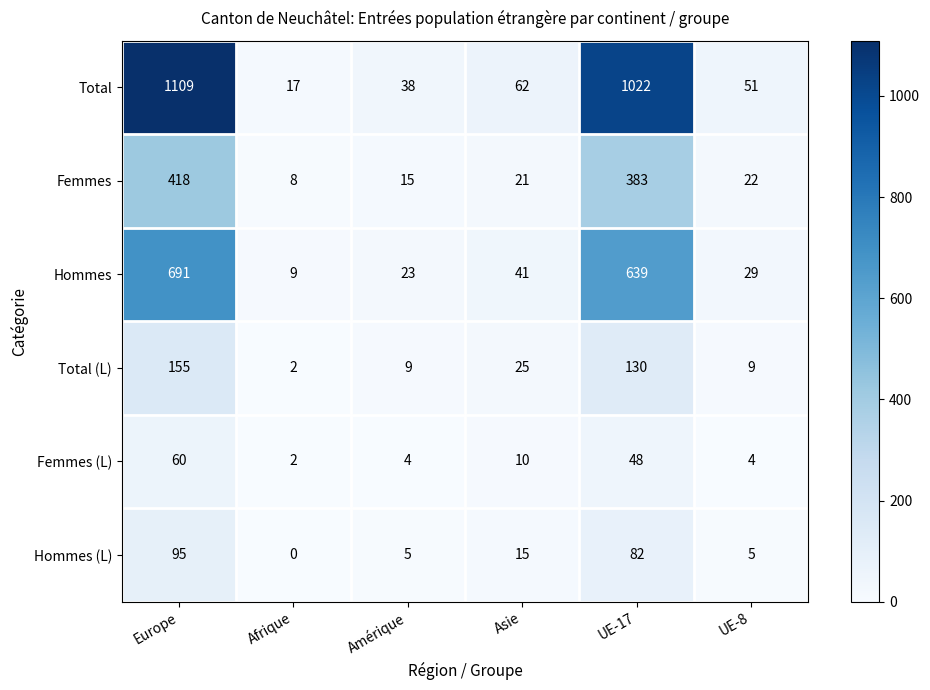

Which category has the lowest value in the Total (L) series?

Afrique